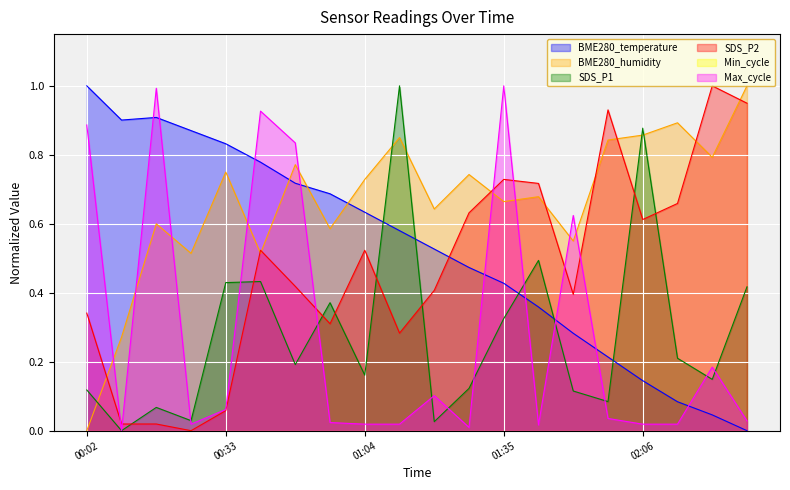

Which series ends up on top after the final intersection of BME280_humidity and SDS_P1?

BME280_humidity